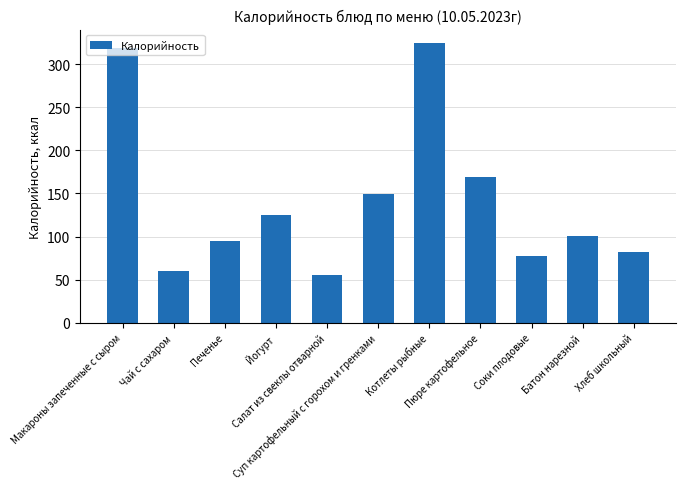

Reading left to right, transcribe all the data shown in this chart.

Макароны запеченные с сыром=319.0	Чай с сахаром=60.0	Печенье=95.2	Йогурт=125.0	Салат из свеклы отварной=55.6	Суп картофельный с горохом и гренками=149.8	Котлеты рыбные=324.0	Пюре картофельное=169.2	Соки плодовые=77.4	Батон нарезной=101.2	Хлеб школьный=82.0